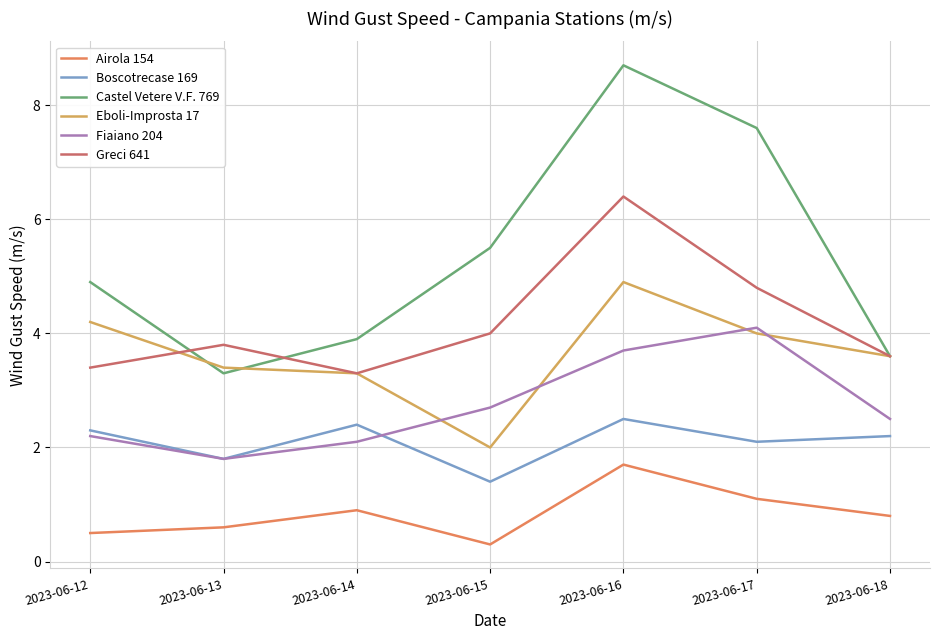

The value of Castel Vetere V.F. 769 at 2023-06-12 is 3.0. True or false?

False